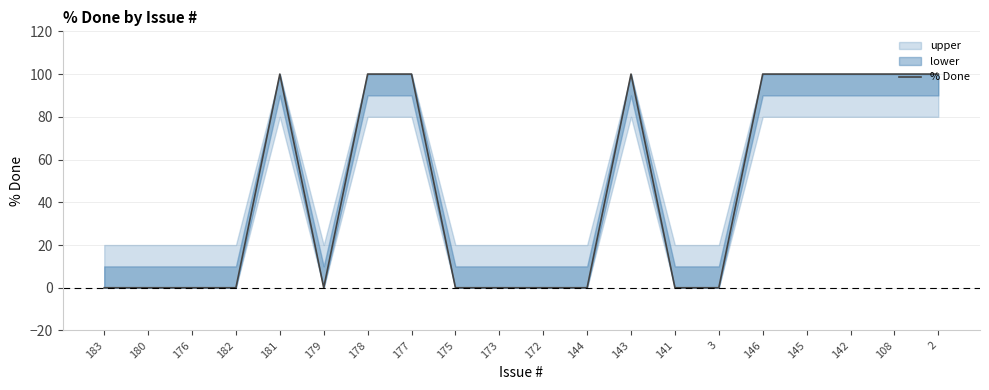

What position from the left is 145?

17